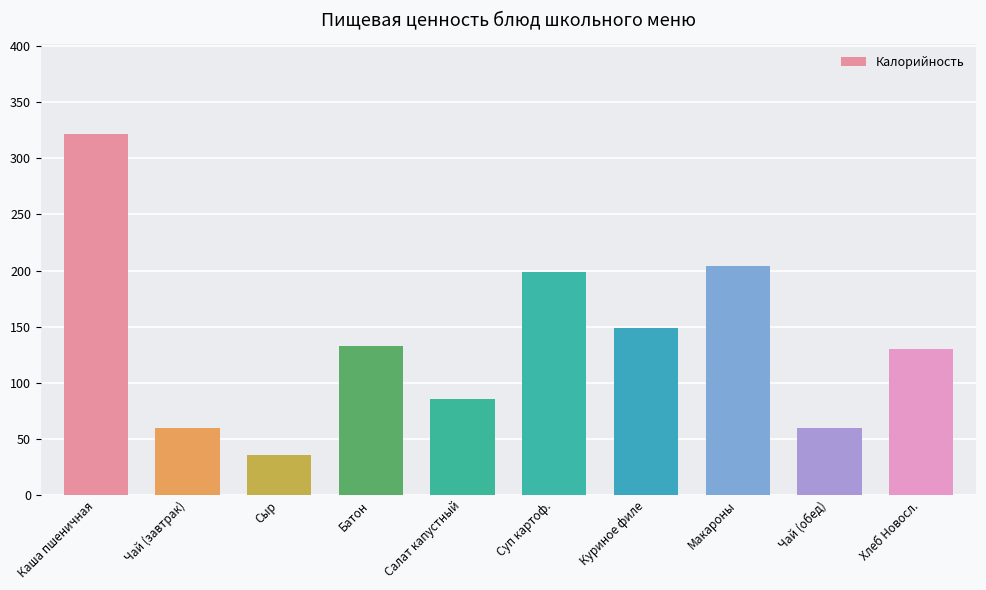

What is the value of the 10th bar from the left?

130.0